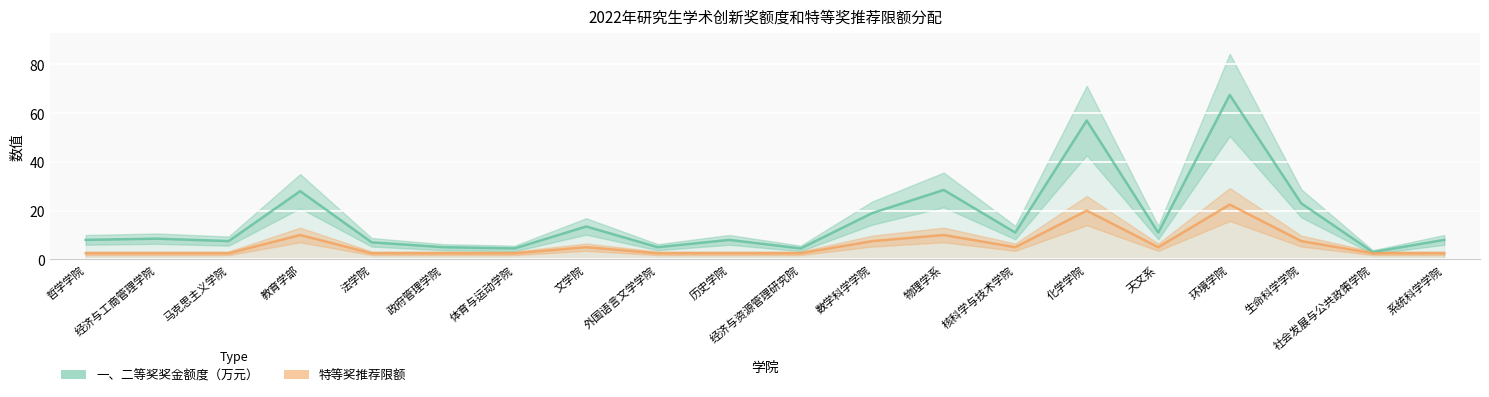

What is the greatest value displayed?

67.5